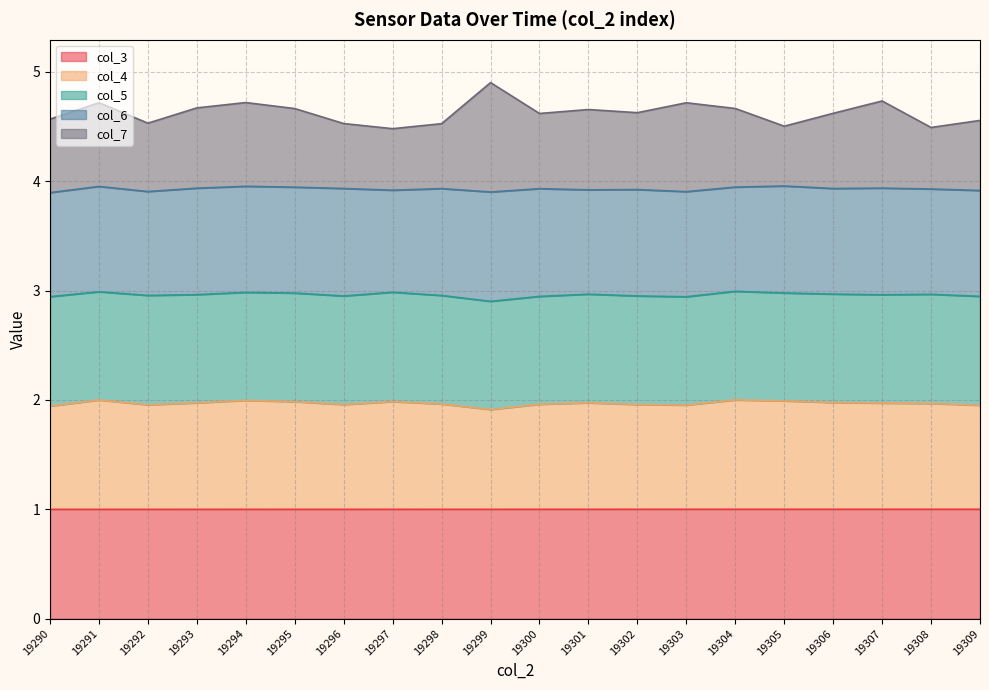

What are all the series names shown in the legend?

col_3, col_4, col_5, col_6, col_7